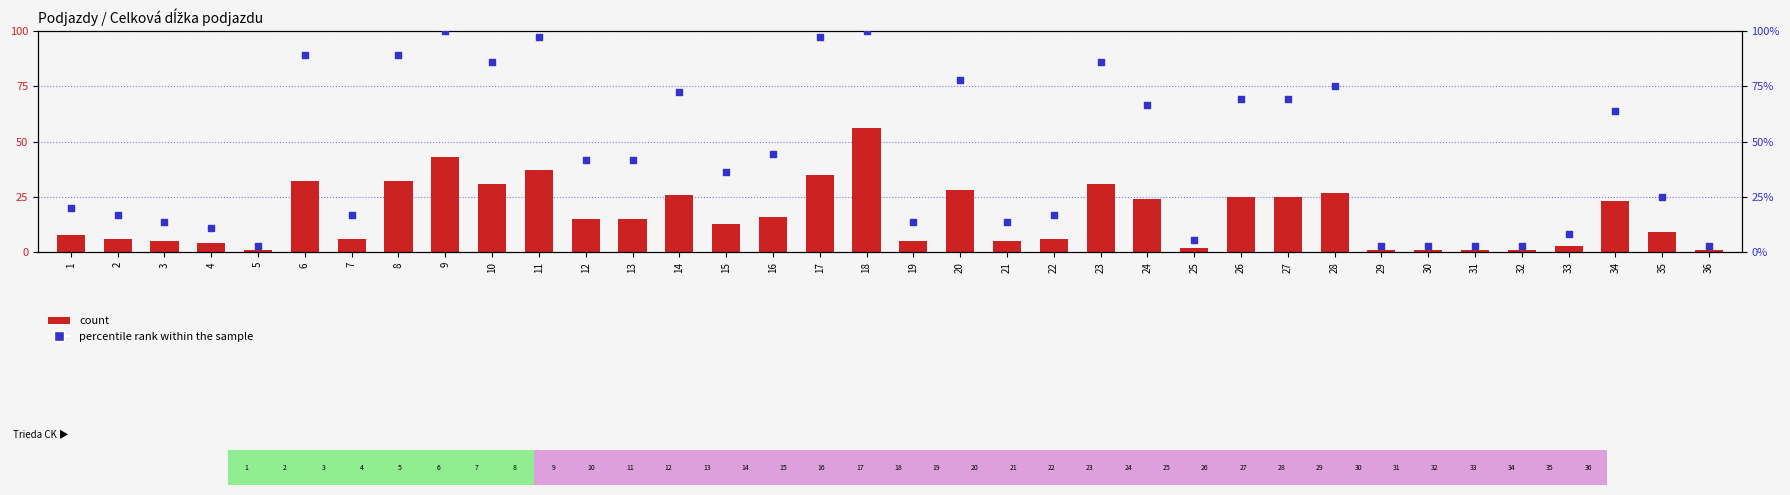

What are all the series names shown in the legend?

count, percentile rank within the sample